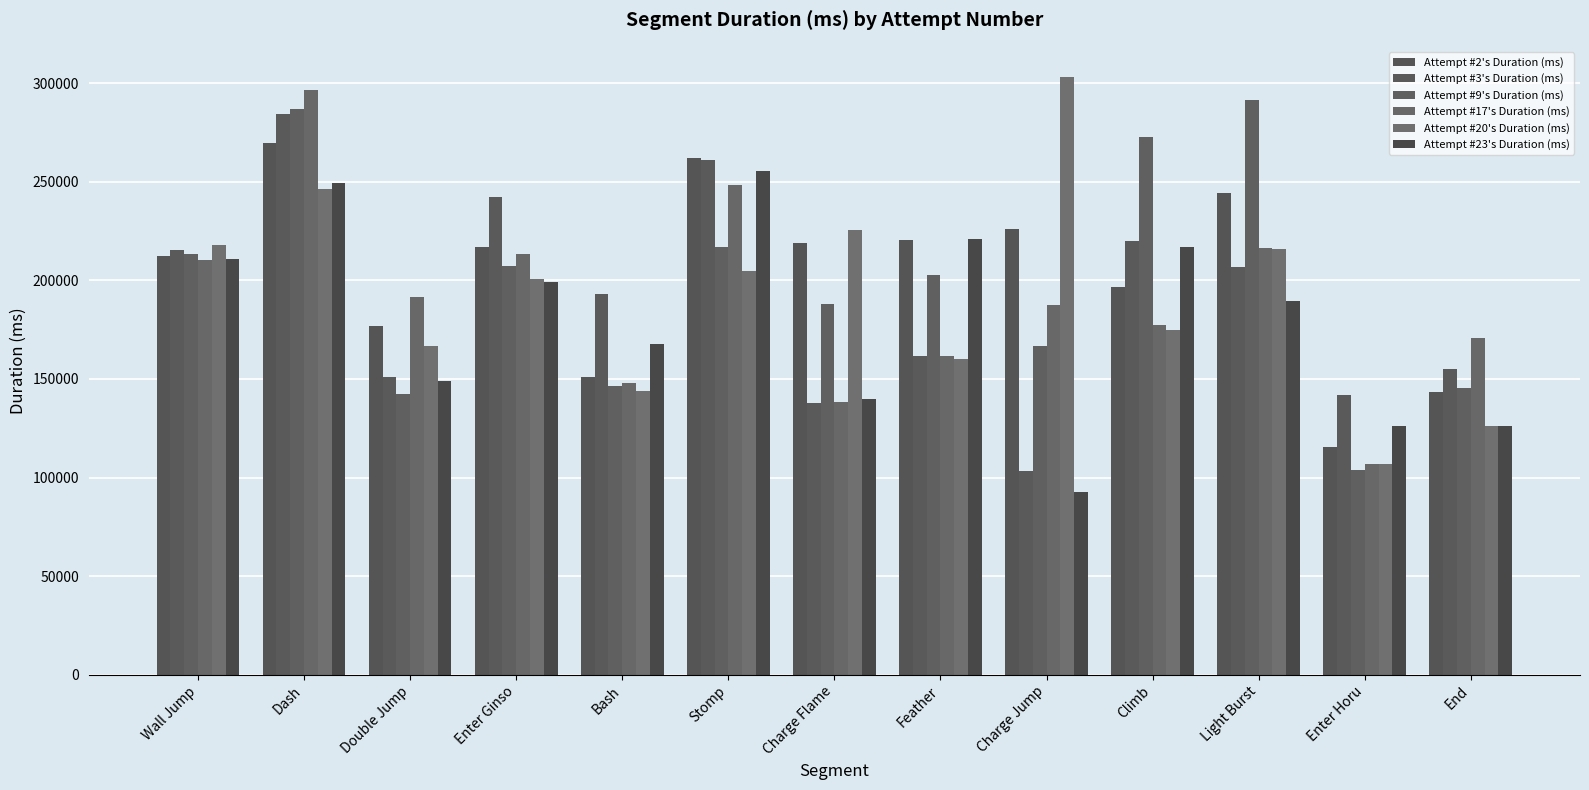

Is it true that Attempt #9's Duration (ms) equals 145389 at End?

True